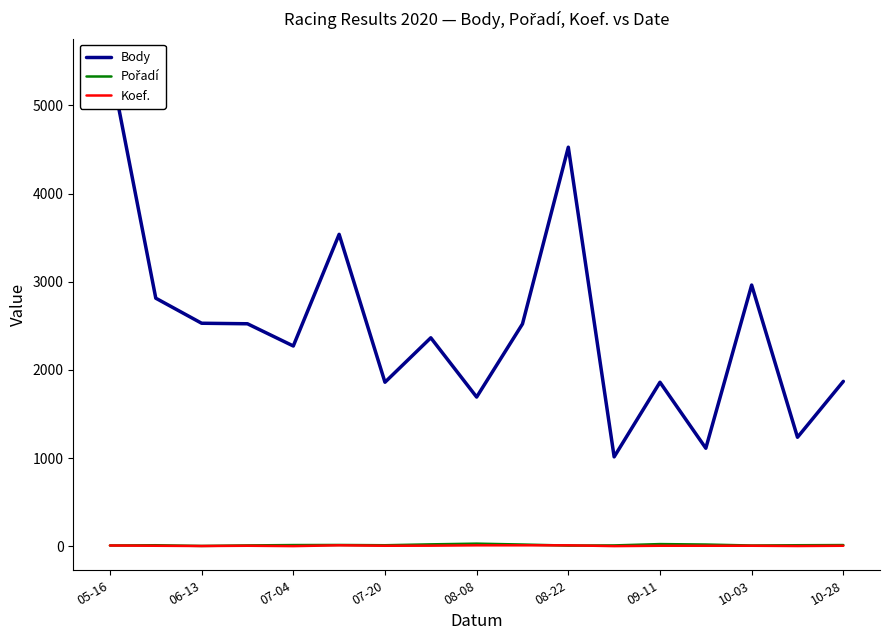

Reading right to left, list all the values displayed in this chart.

Body: 1871	1237	2963	1113	1861	1015	4526	2522	1693	2365	1861	3538	2272	2524	2530	2814	5482
Pořadí: 15	13	10	21	26	11	9	21	31	23	13	16	15	11	5	13	10
Koef.: 7	4	7	7	7	3	12	12	12	8	7	12	3	7	4	7	10